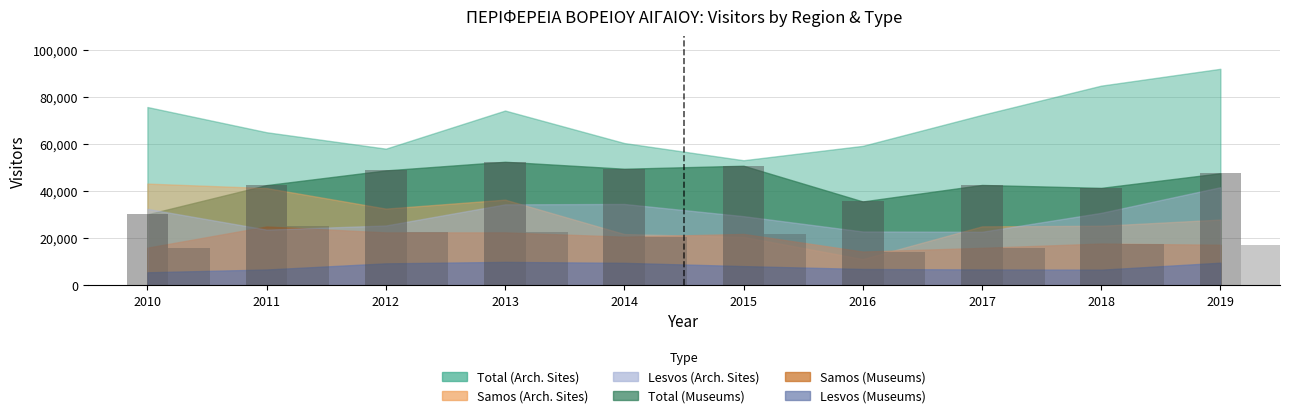

How many groups of bars are there?

10